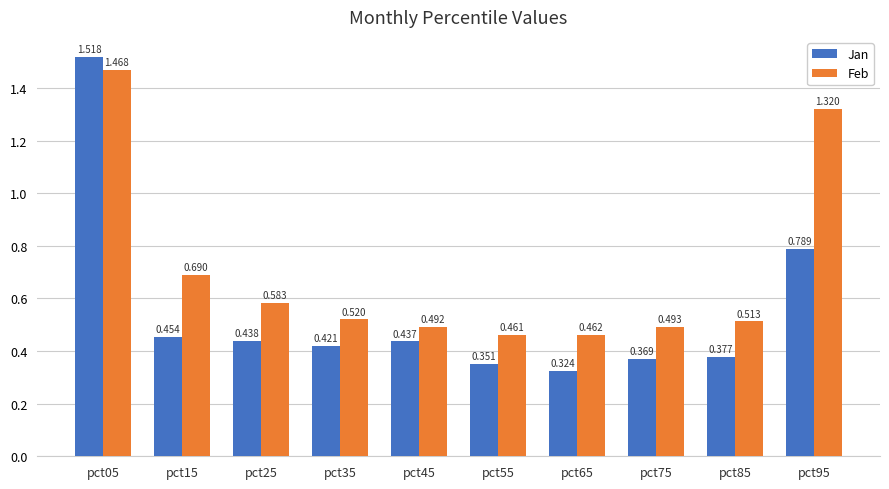

What is the total value across all series at pct45?

0.9